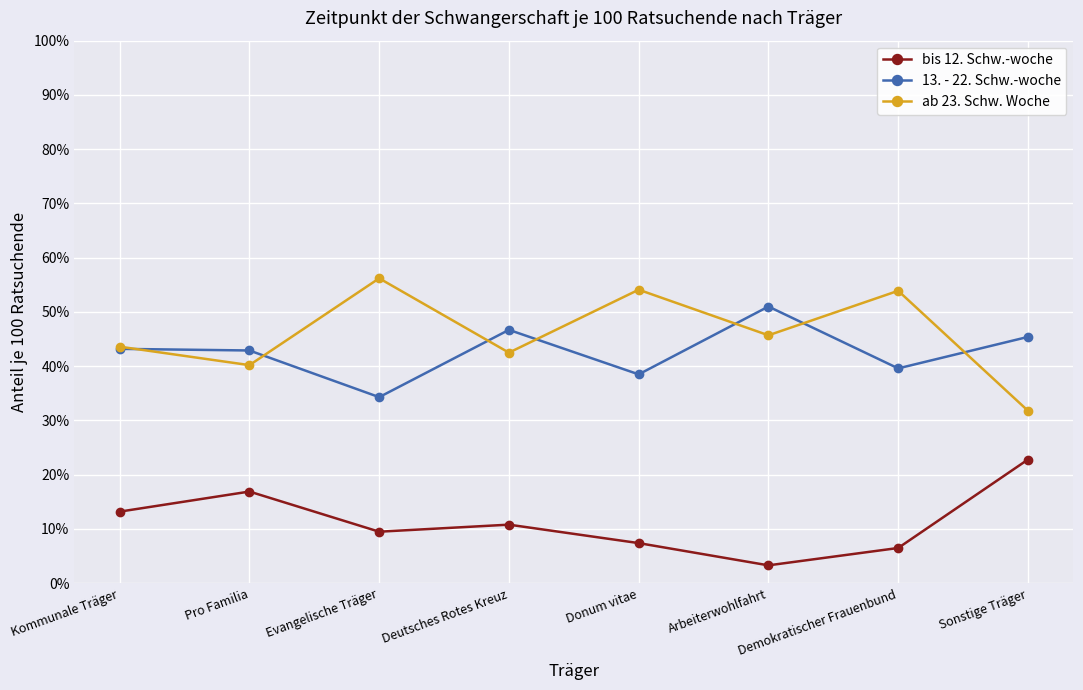

At which category does the chart reach its peak across all series?

Evangelische Träger